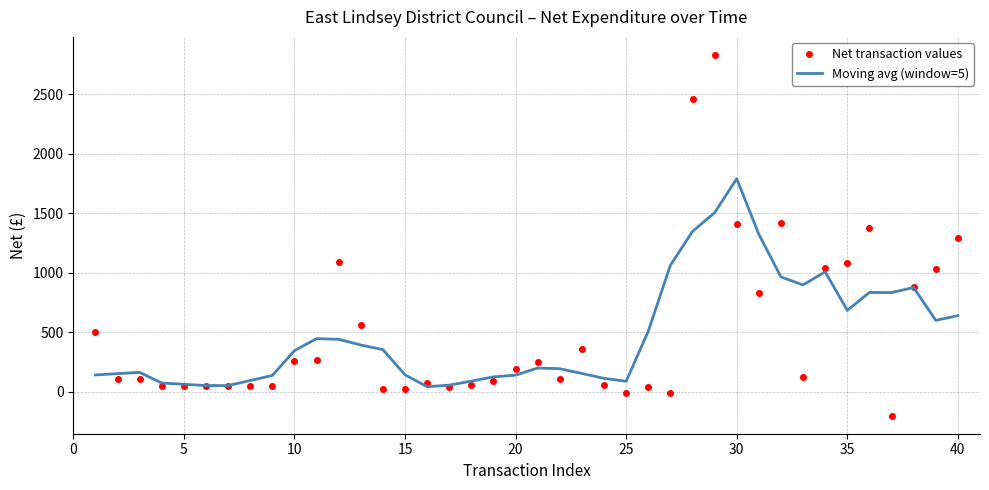

Which series has the widest spread of values?

Net transaction values